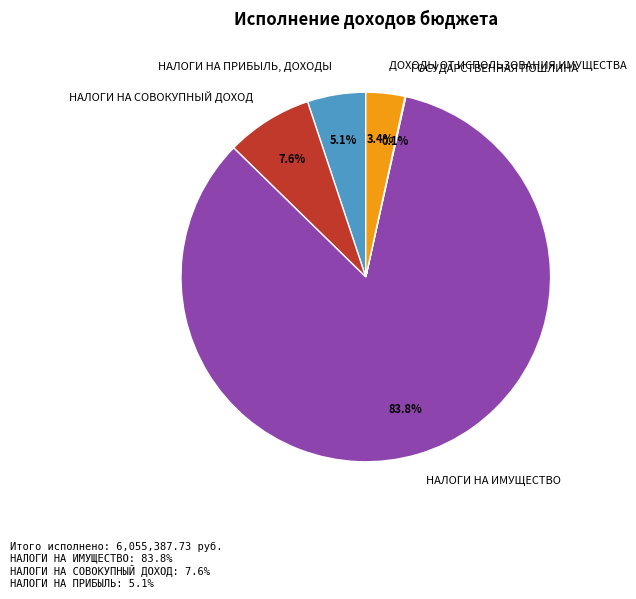

Does НАЛОГИ НА ИМУЩЕСТВО represent more than half of the total?

Yes